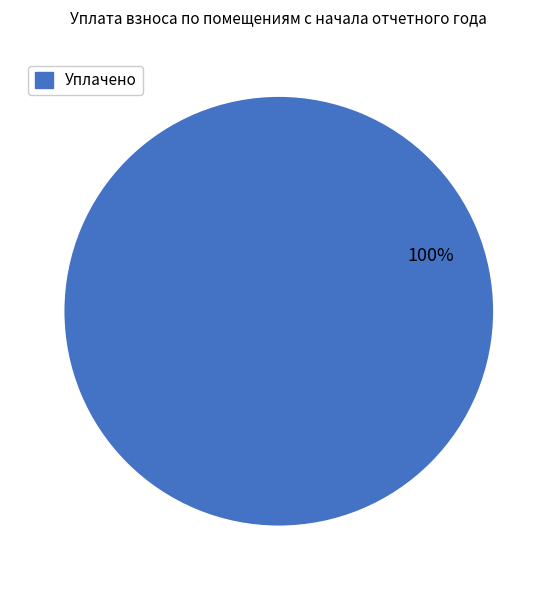

True or false: Уплачено accounts for 100% of the total.

True